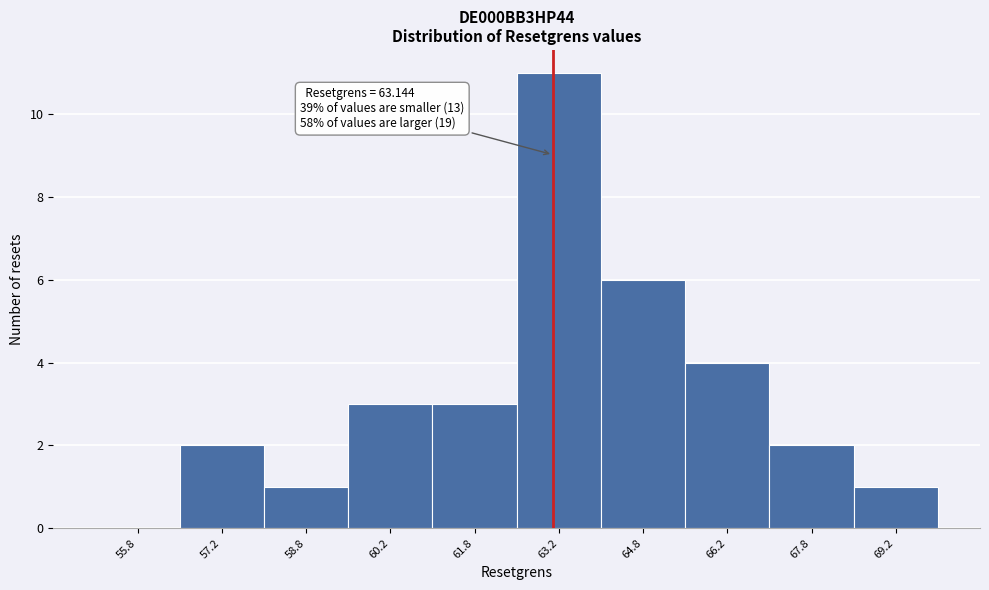

Which range on the x-axis has the tallest bar?

62.5 to 64.0